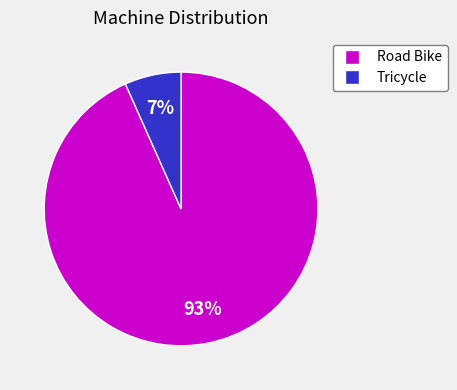

Which slice represents more than half of the pie?

Road Bike